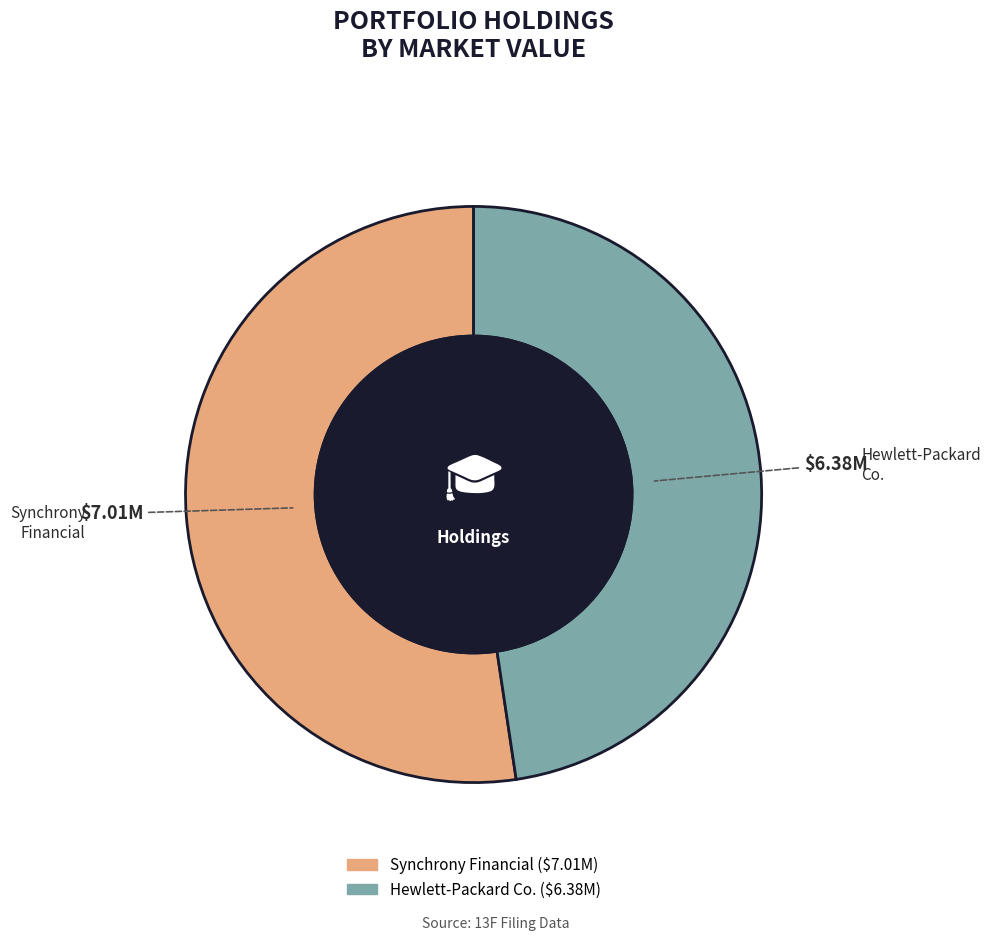

Which slice is the smallest?

Hewlett-Packard Co.